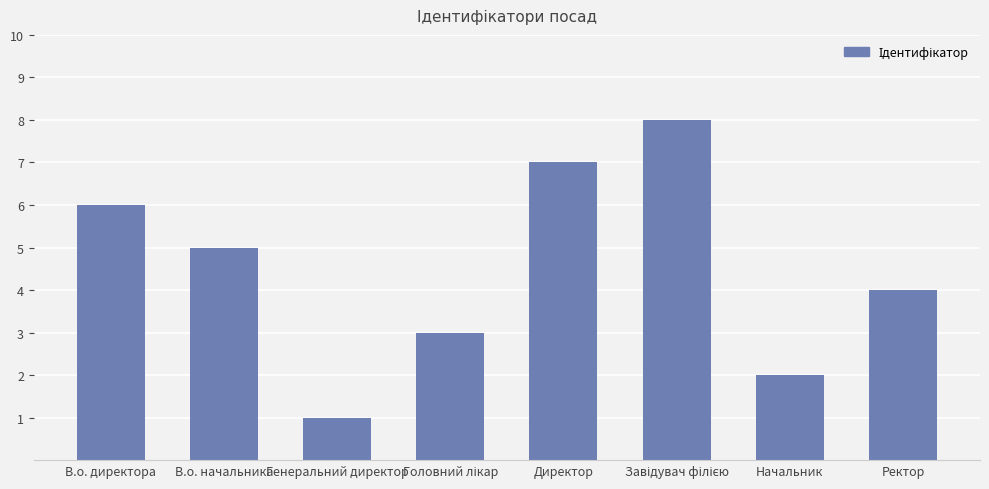

How many values are below 5?

4